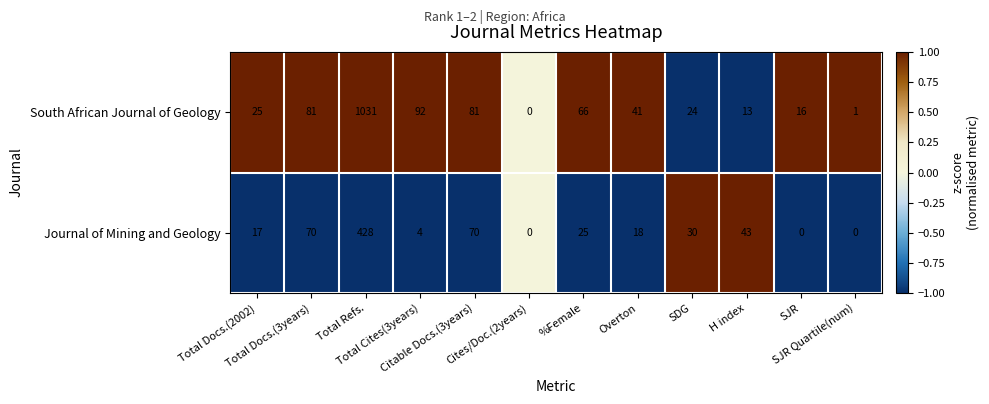

Which series has the largest range (max minus min)?

South African Journal of Geology